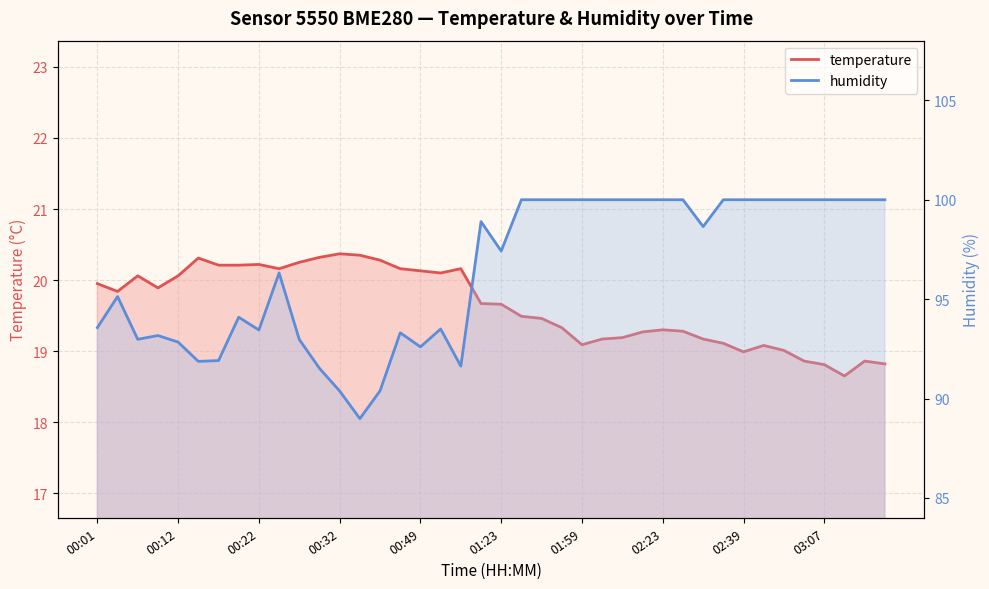

In temperature, how many points are higher than both neighbors (excluding endpoints)?

8